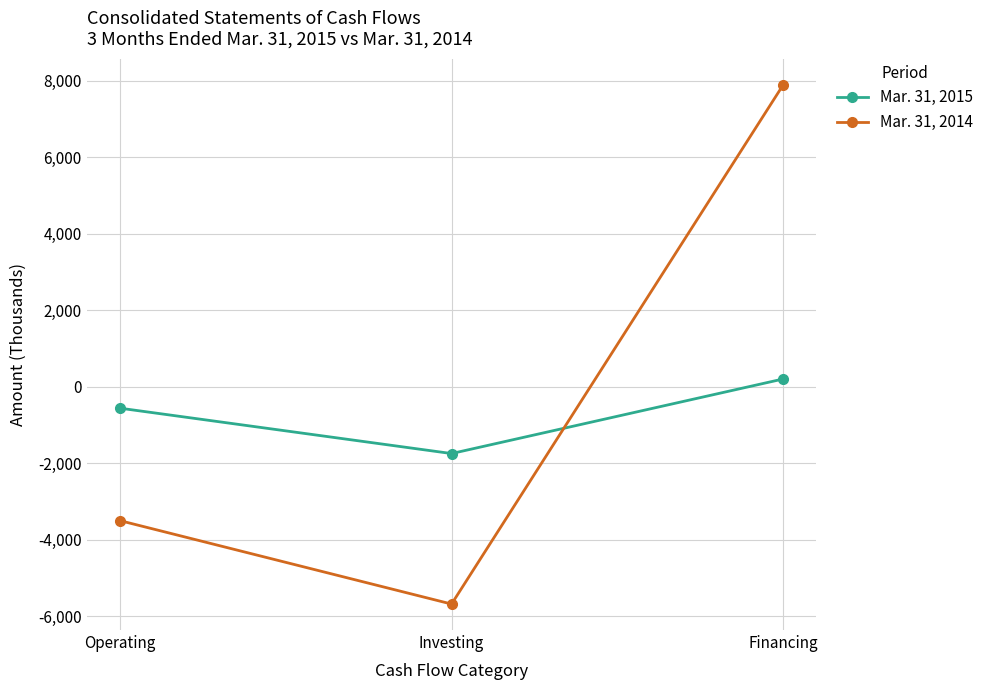

Reading right to left, what are all the values shown in this chart?

Mar. 31, 2015: 204	-1747	-560
Mar. 31, 2014: 7900	-5683	-3500